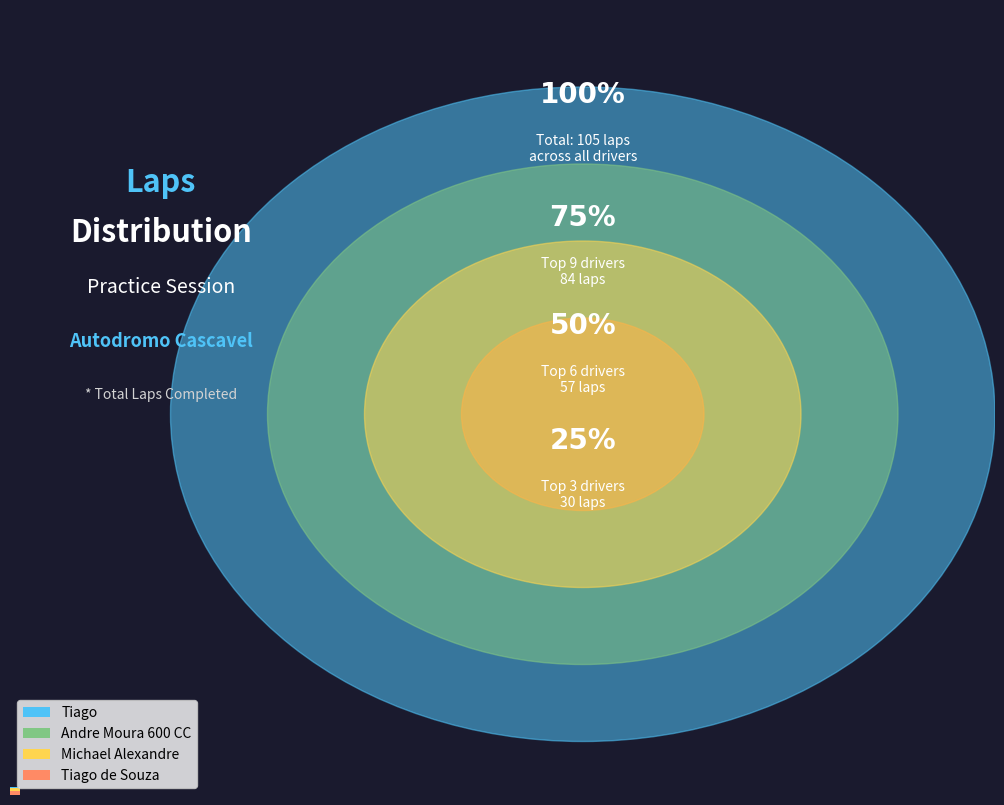

Which category has the biggest portion of the pie?

Tiago